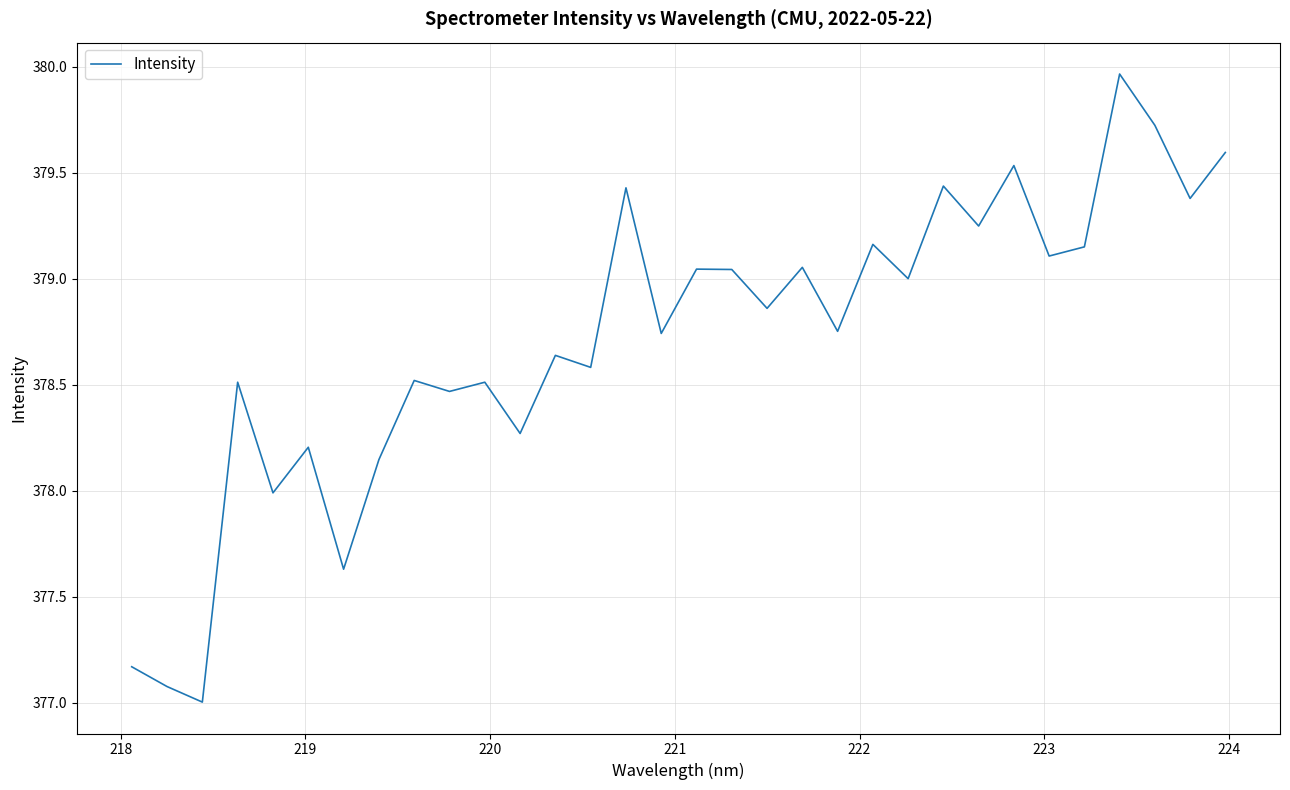

Does the chart display data point markers on the line(s)?

No